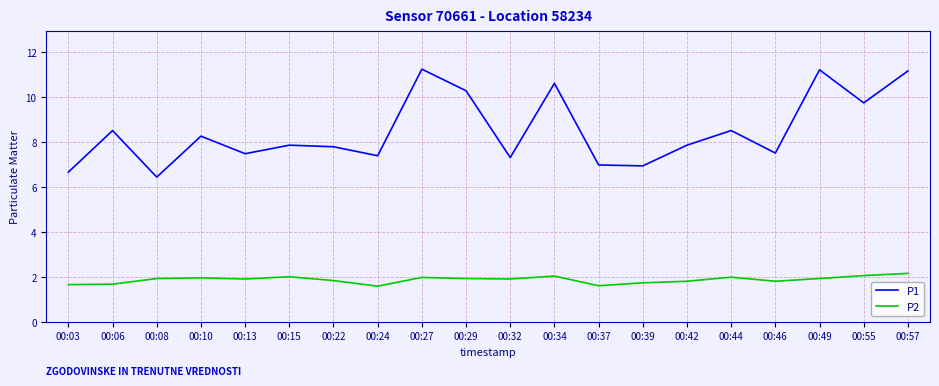

Does the chart display data point markers on the line(s)?

No